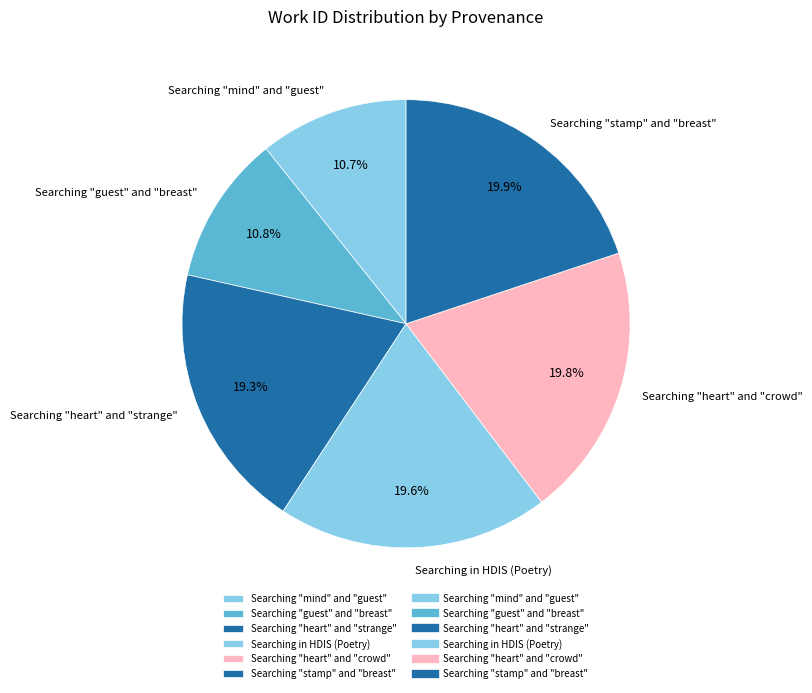

Does Searching "heart" and "strange" account for over 50% of the chart?

No